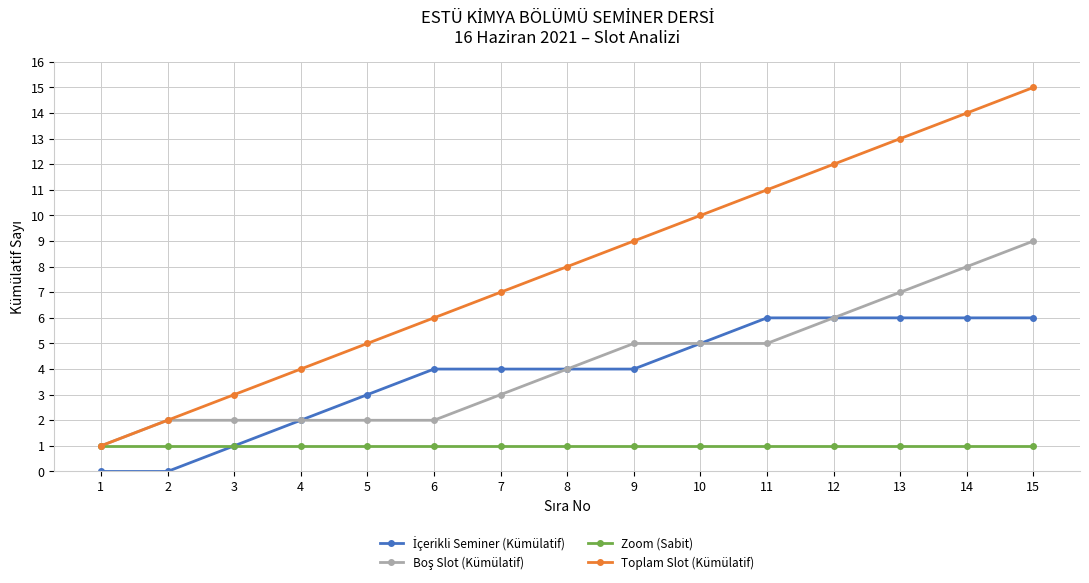

The value of Zoom (Sabit) at 13 is 1. True or false?

True